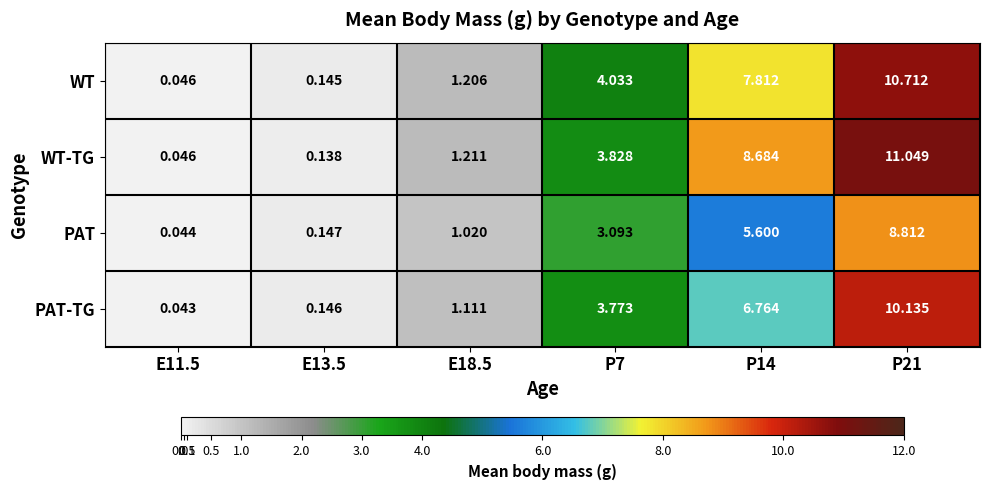

Which label corresponds to the smallest value in the chart?

E11.5